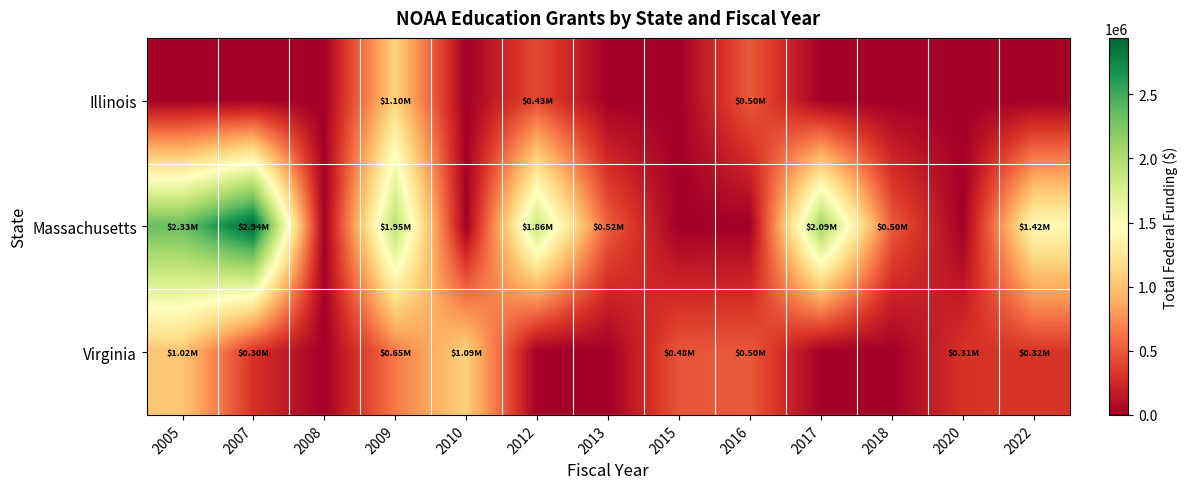

Which series changed the most between 2013 and 2015?

Massachusetts